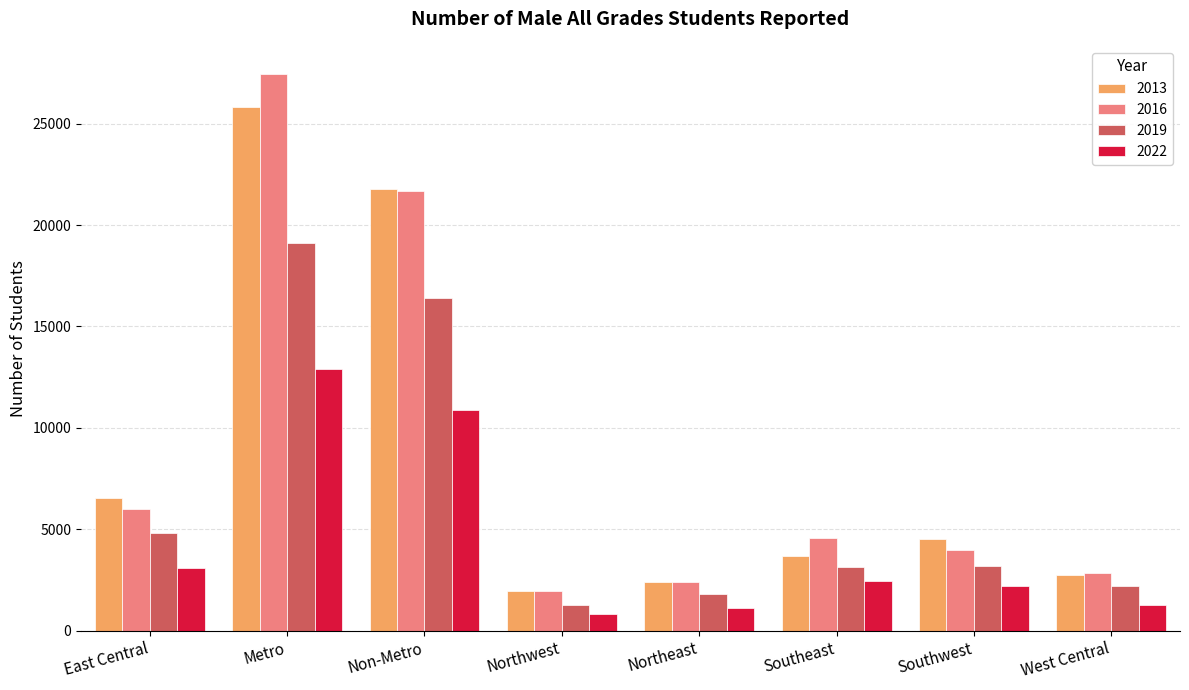

What is the difference between the 2022 values at Southwest and West Central?

924